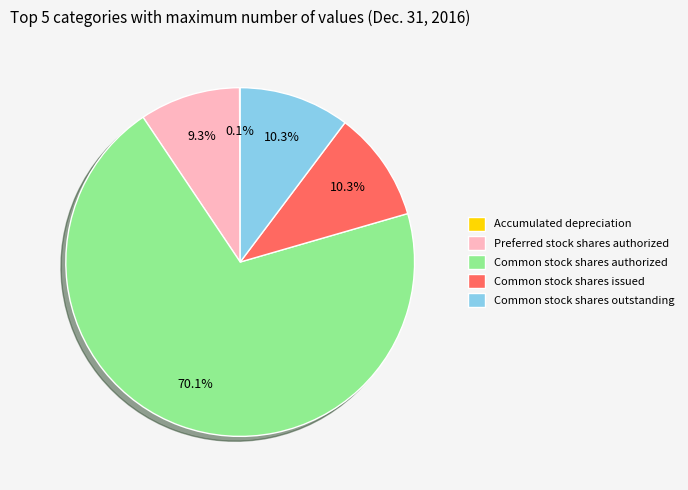

To the nearest percent, what is the combined percentage of Preferred stock shares authorized and Common stock shares authorized?

79%